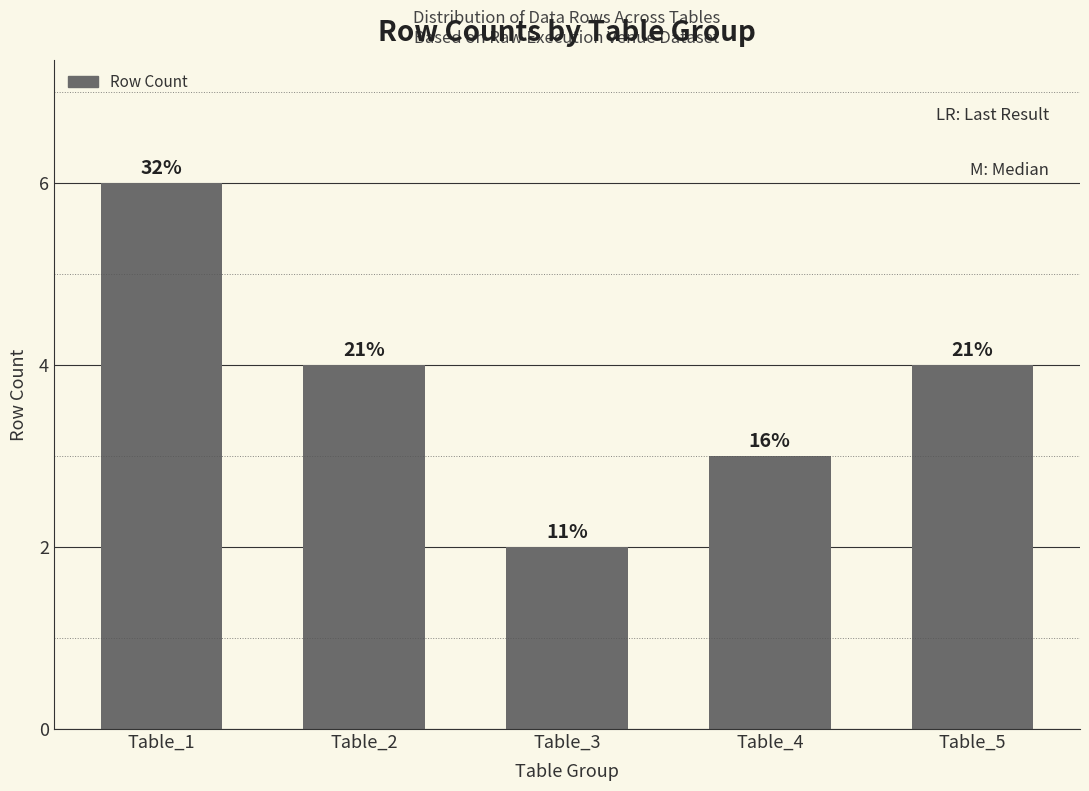

Does the chart contain any negative values?

No